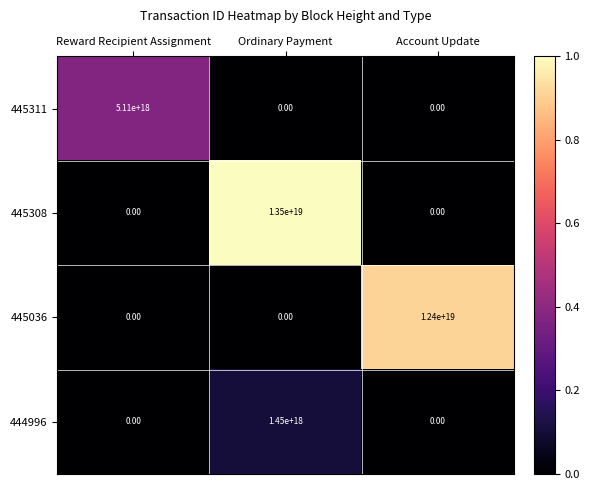

Where is 445308 nearest to the value 6750000000000000000?

Reward Recipient Assignment